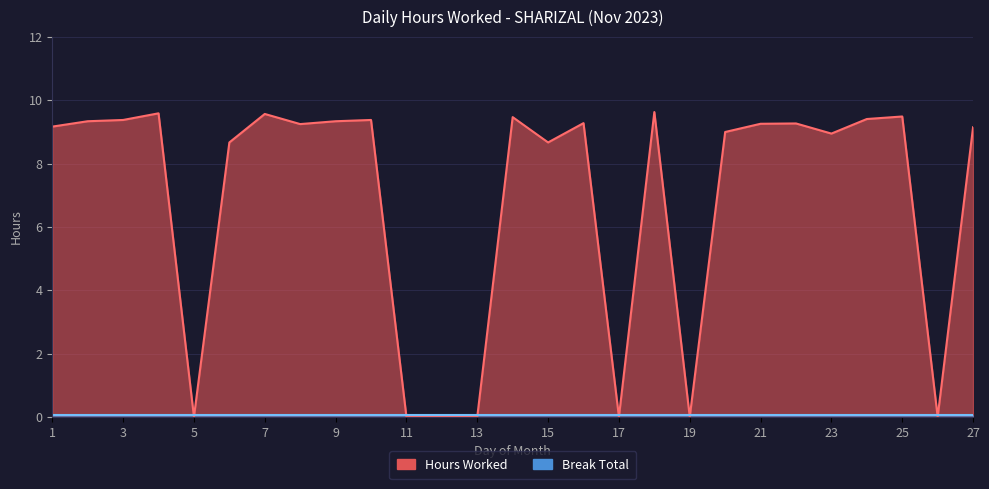

Reading right to left, list all the values displayed in this chart.

9.2	0.0	9.5	9.4	8.9	9.3	9.3	9.0	0.0	9.6	0.0	9.3	8.7	9.5	0.0	0.0	0.0	9.4	9.3	9.2	9.6	8.7	0.0	9.6	9.4	9.3	9.2